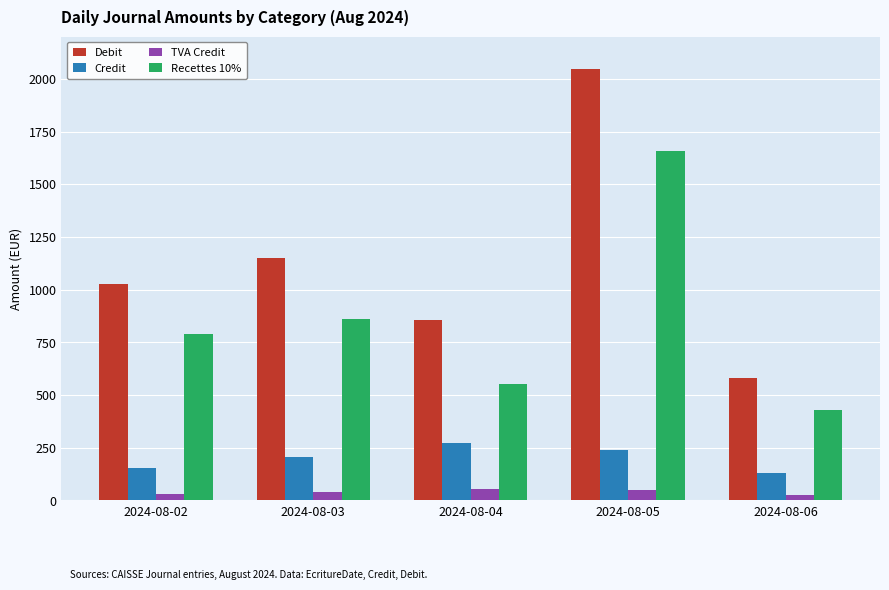

What is the average value of the Recettes 10% series?

857.9